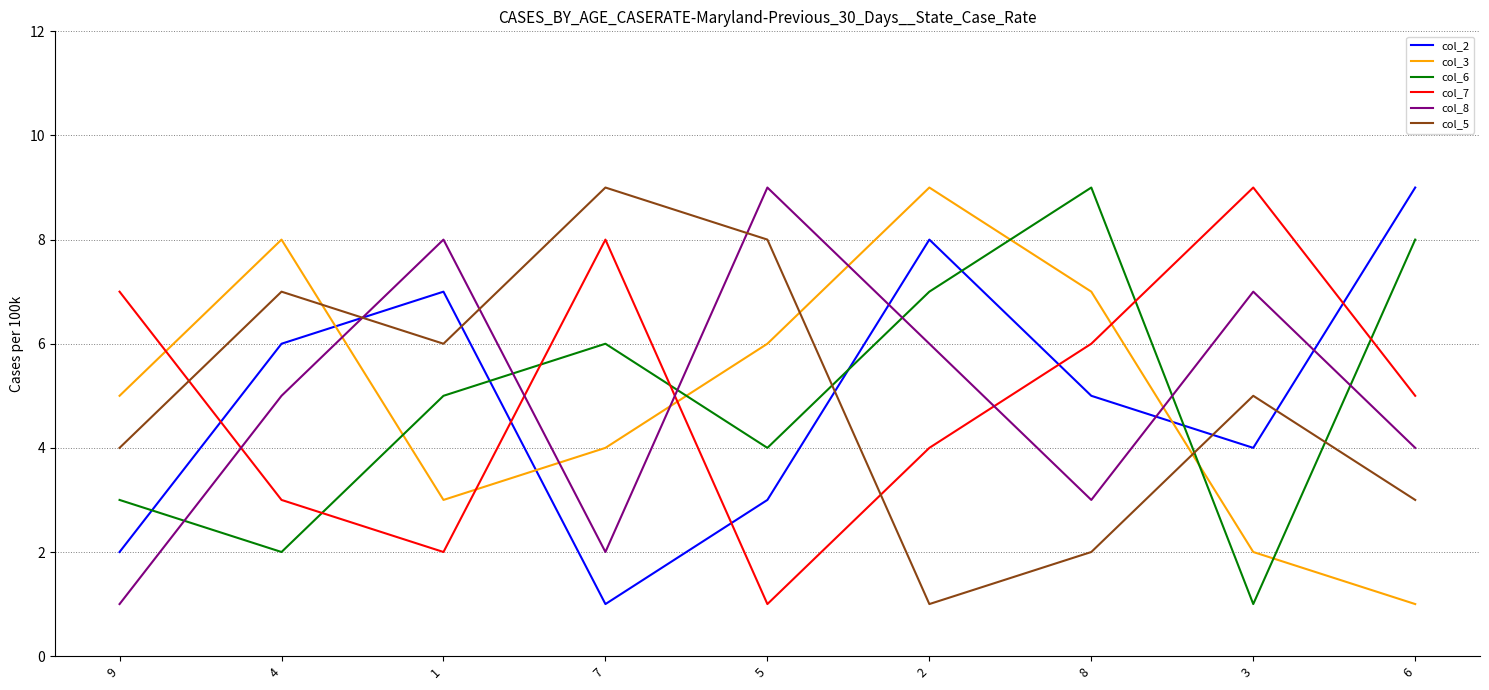

Rank the series at 6 from highest to lowest value.

col_2, col_6, col_7, col_8, col_5, col_3